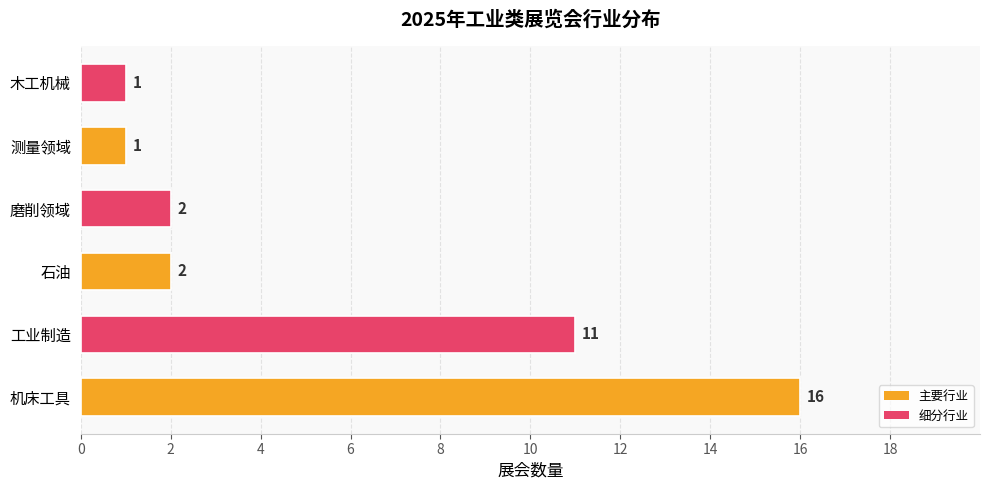

Reading bottom to top, transcribe all the data shown in this chart.

机床工具=16	工业制造=11	石油=2	磨削领域=2	测量领域=1	木工机械=1